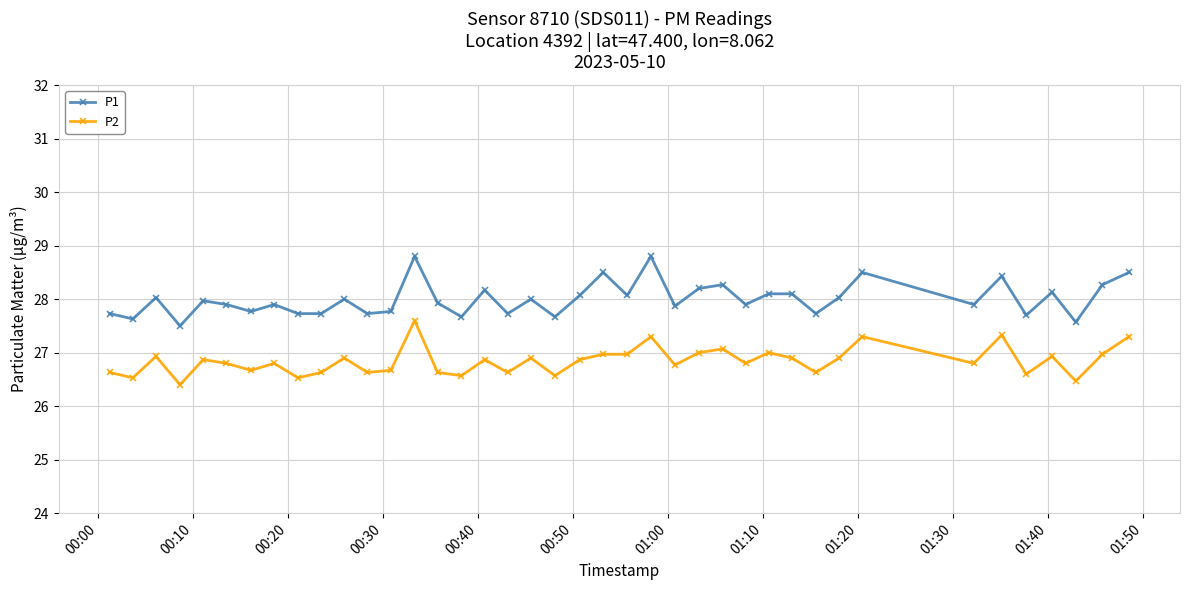

What is the value of the P2 point at the 12th from the left?

26.6